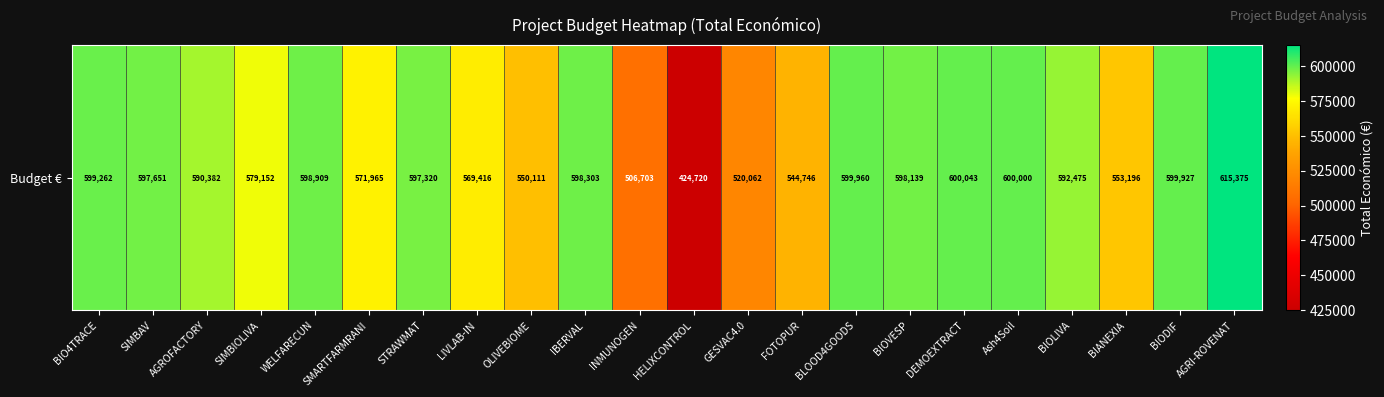

What is the smallest value displayed?

424720